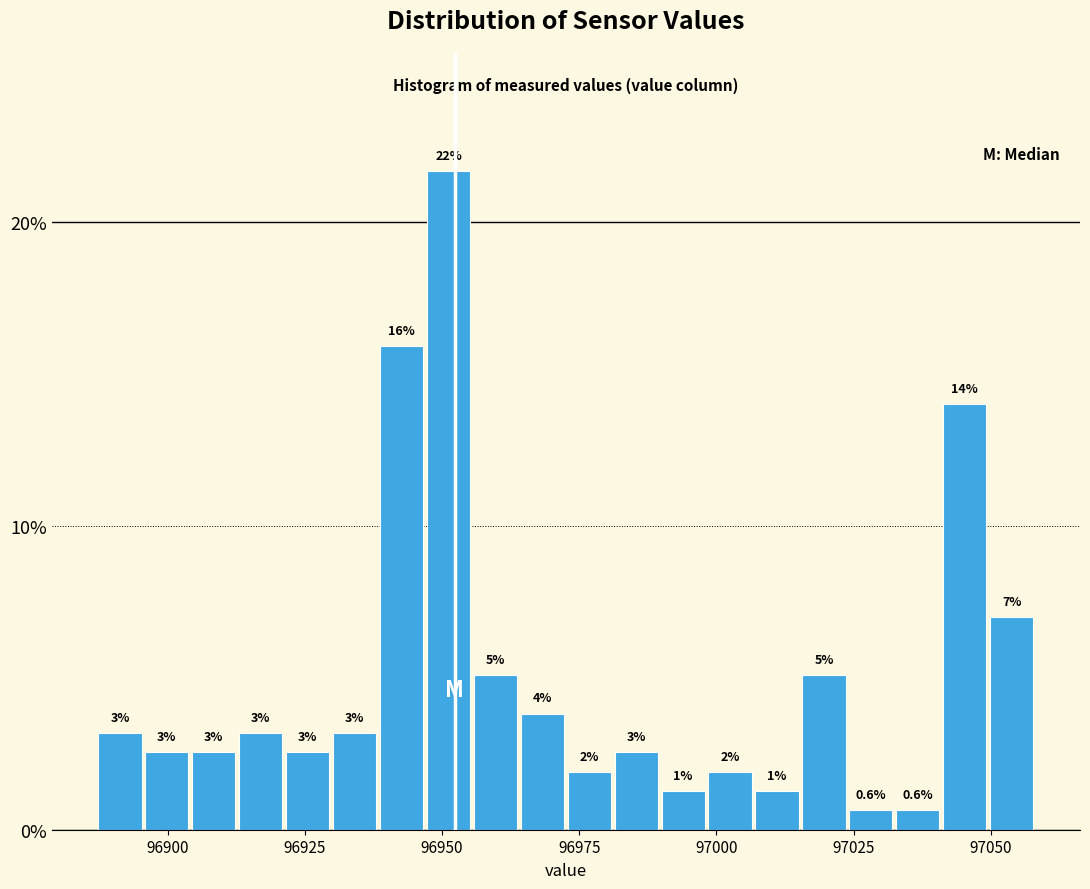

Read against the x-axis, roughly where is the centre of the tallest bar?

96950